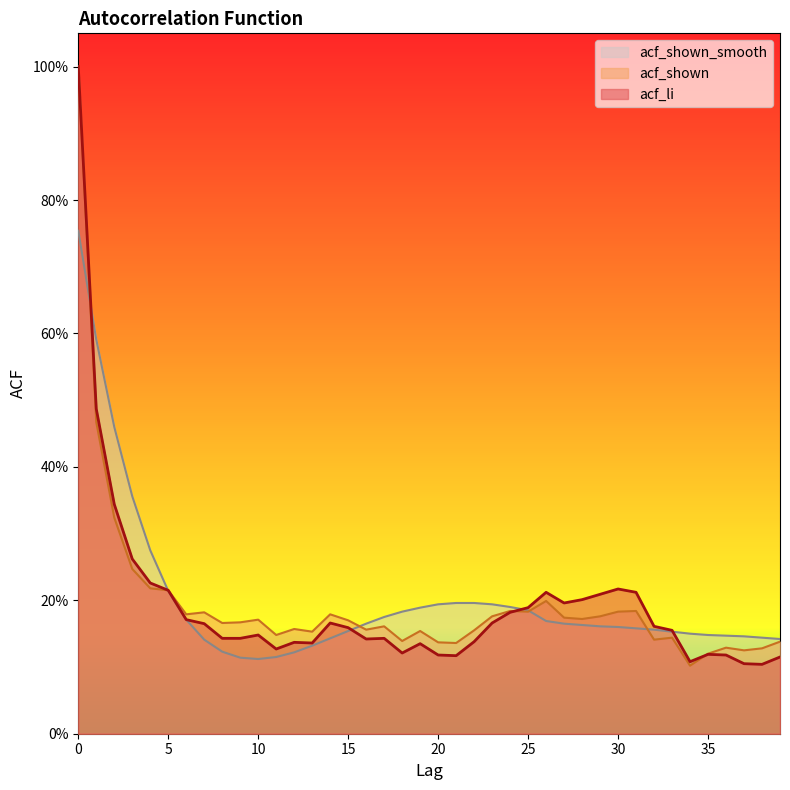

Between 39 and 17, which is larger?

17